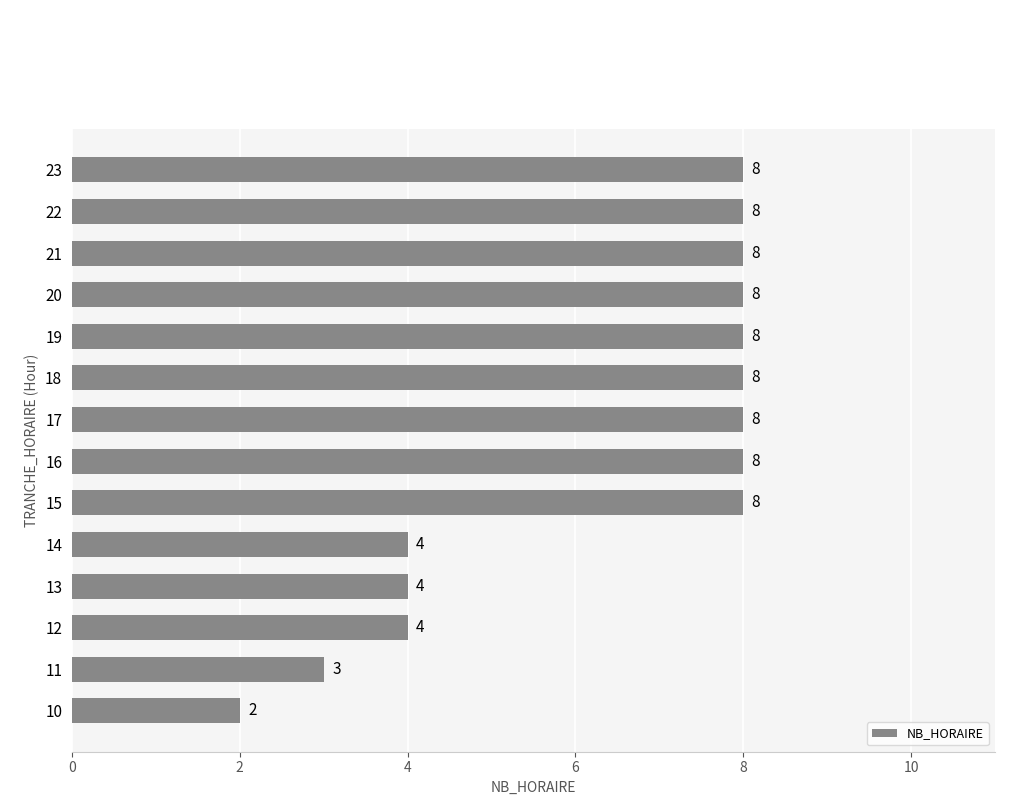

Reading top to bottom, what are all the values shown in this chart?

23=8	22=8	21=8	20=8	19=8	18=8	17=8	16=8	15=8	14=4	13=4	12=4	11=3	10=2